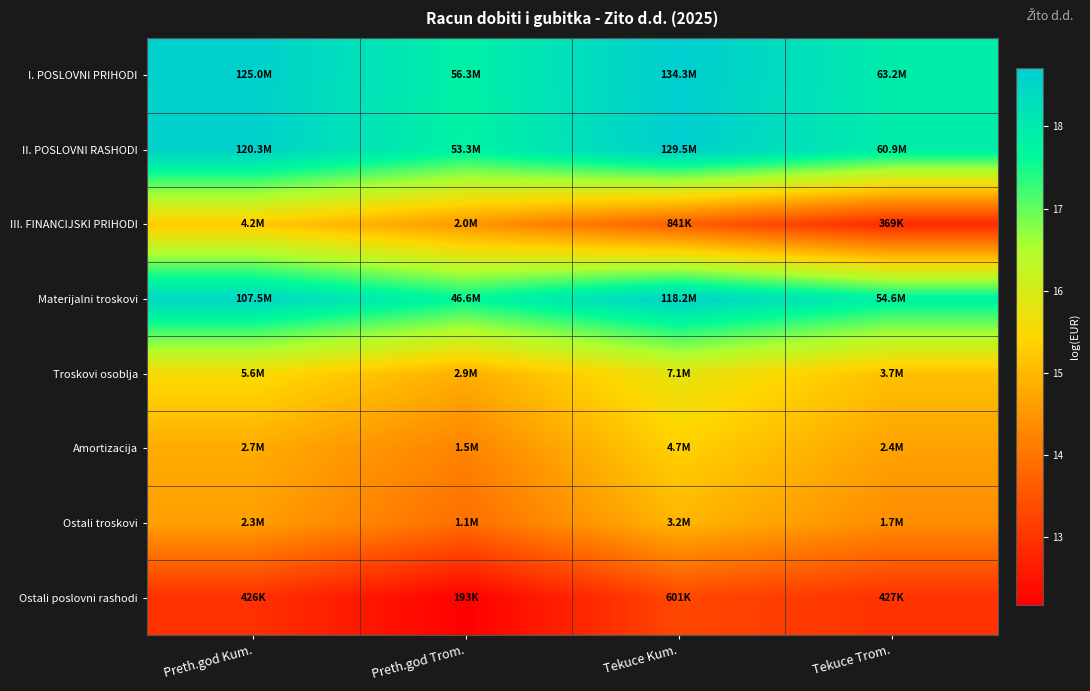

Reading left to right, transcribe all the data shown in this chart.

I. POSLOVNI PRIHODI: Preth.god Kum.=18.6	Preth.god Trom.=17.8	Tekuce Kum.=18.7	Tekuce Trom.=18.0
II. POSLOVNI RASHODI: Preth.god Kum.=18.6	Preth.god Trom.=17.8	Tekuce Kum.=18.7	Tekuce Trom.=17.9
III. FINANCIJSKI PRIHODI: Preth.god Kum.=15.3	Preth.god Trom.=14.5	Tekuce Kum.=13.6	Tekuce Trom.=12.8
Materijalni troskovi: Preth.god Kum.=18.5	Preth.god Trom.=17.7	Tekuce Kum.=18.6	Tekuce Trom.=17.8
Troskovi osoblja: Preth.god Kum.=15.5	Preth.god Trom.=14.9	Tekuce Kum.=15.8	Tekuce Trom.=15.1
Amortizacija: Preth.god Kum.=14.8	Preth.god Trom.=14.2	Tekuce Kum.=15.4	Tekuce Trom.=14.7
Ostali troskovi: Preth.god Kum.=14.6	Preth.god Trom.=13.9	Tekuce Kum.=15.0	Tekuce Trom.=14.4
Ostali poslovni rashodi: Preth.god Kum.=13.0	Preth.god Trom.=12.2	Tekuce Kum.=13.3	Tekuce Trom.=13.0